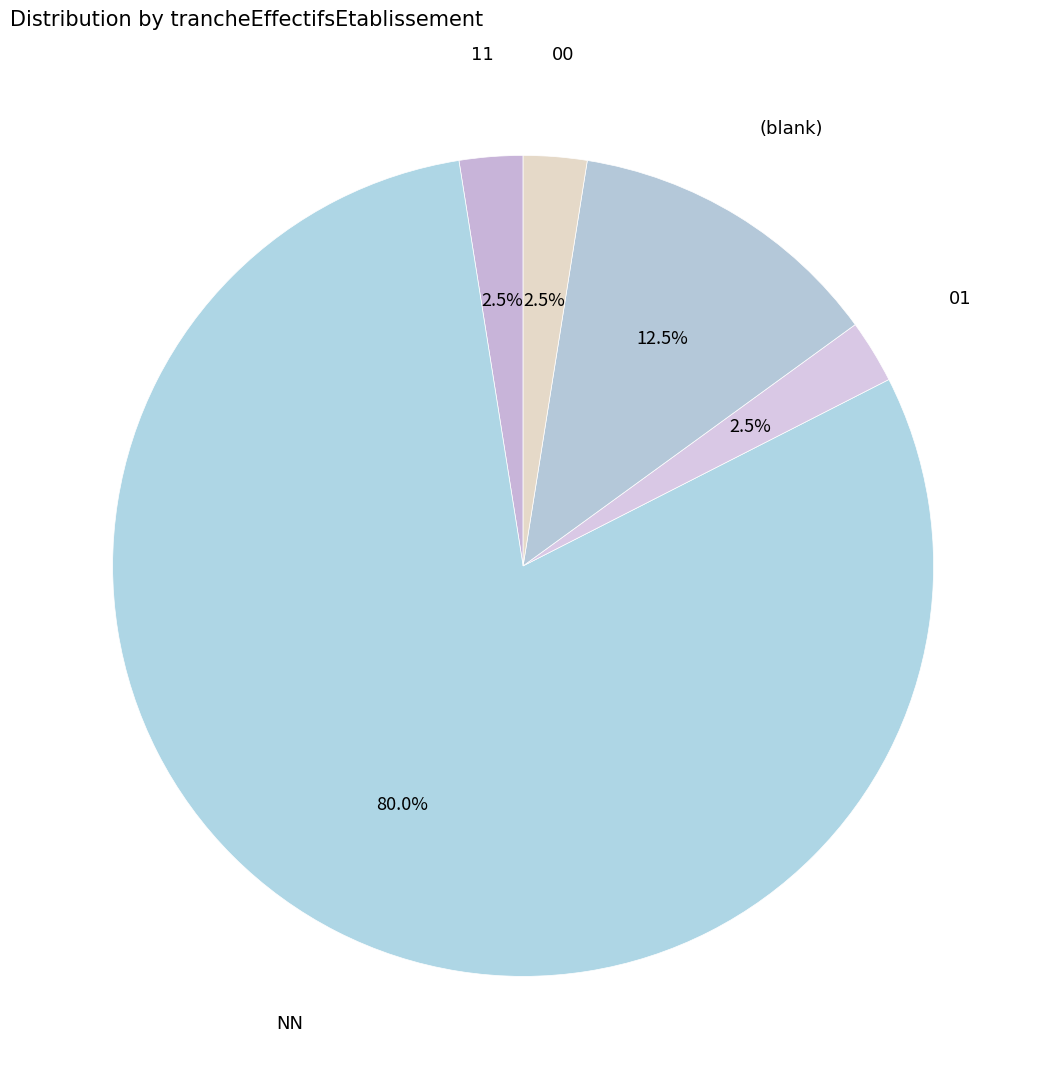

Which slice is the largest?

NN